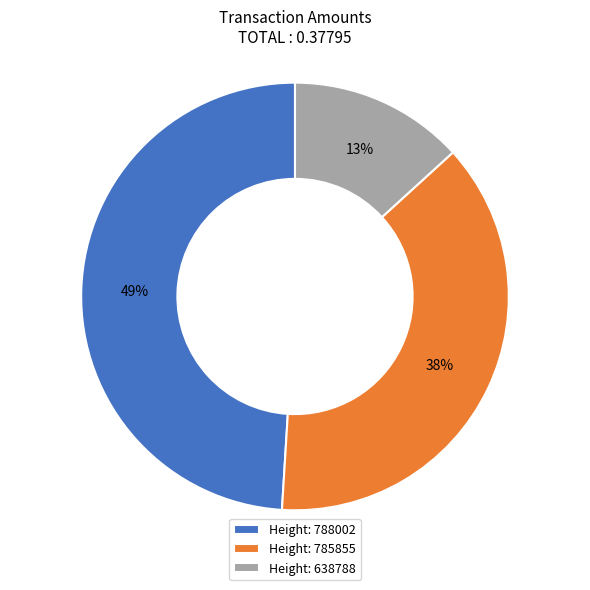

What percentage is the Height: 785855 slice, to the nearest percent?

38%